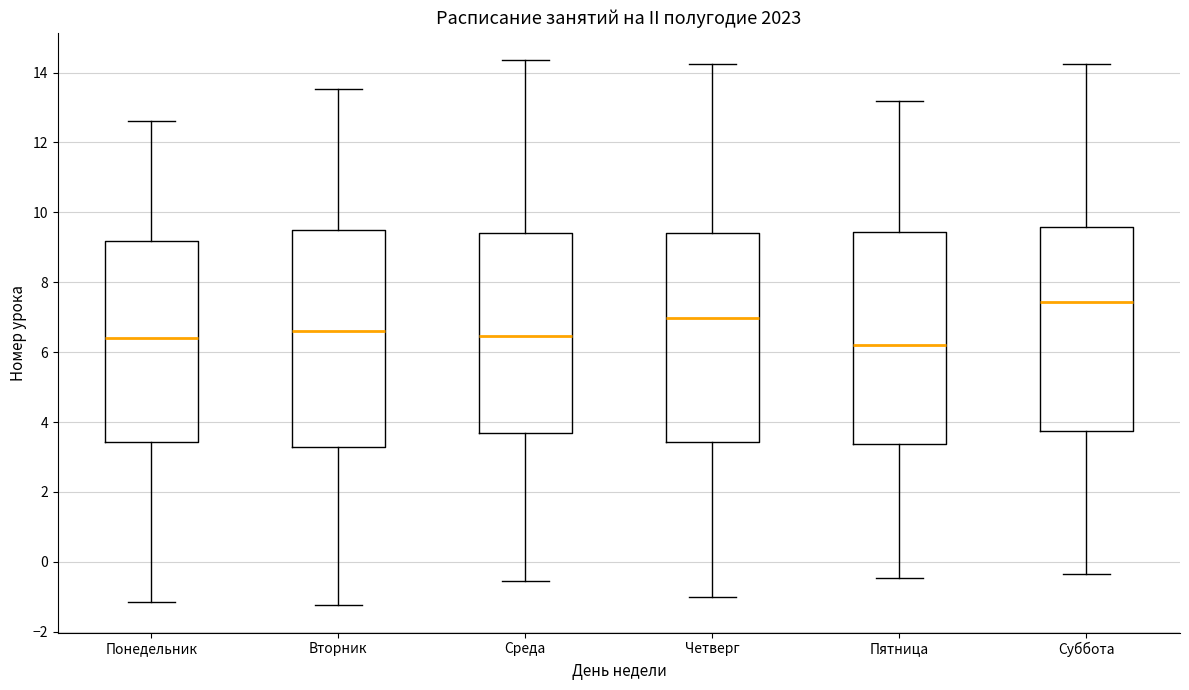

Reading left to right, transcribe this box plot: for each box, give where its median line is, the range the box spans, and where its two whiskers end, as read against the y-axis. The values are not printed on the chart, so give them approximately, as read against the axis.

Понедельник: median 6.4, box 3.4 to 9.2, whiskers -1.2 to 12.6
Вторник: median 6.6, box 3.2 to 9.4, whiskers -1.2 to 13.6
Среда: median 6.4, box 3.8 to 9.4, whiskers -0.6 to 14.4
Четверг: median 7.0, box 3.4 to 9.4, whiskers -1.0 to 14.2
Пятница: median 6.2, box 3.4 to 9.4, whiskers -0.4 to 13.2
Суббота: median 7.4, box 3.8 to 9.6, whiskers -0.4 to 14.2